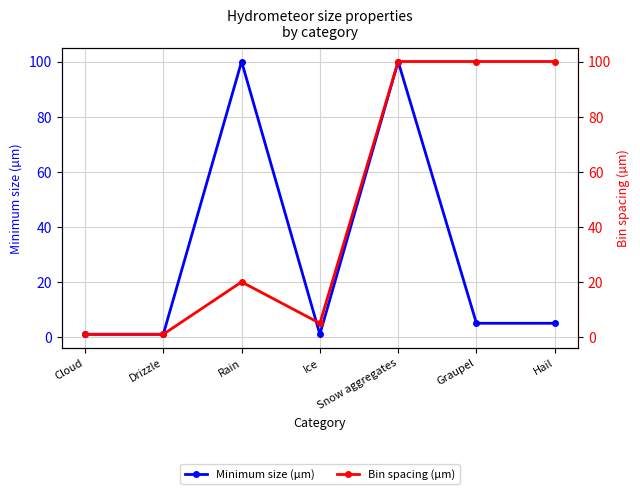

What is the total value across all series at Graupel?

105